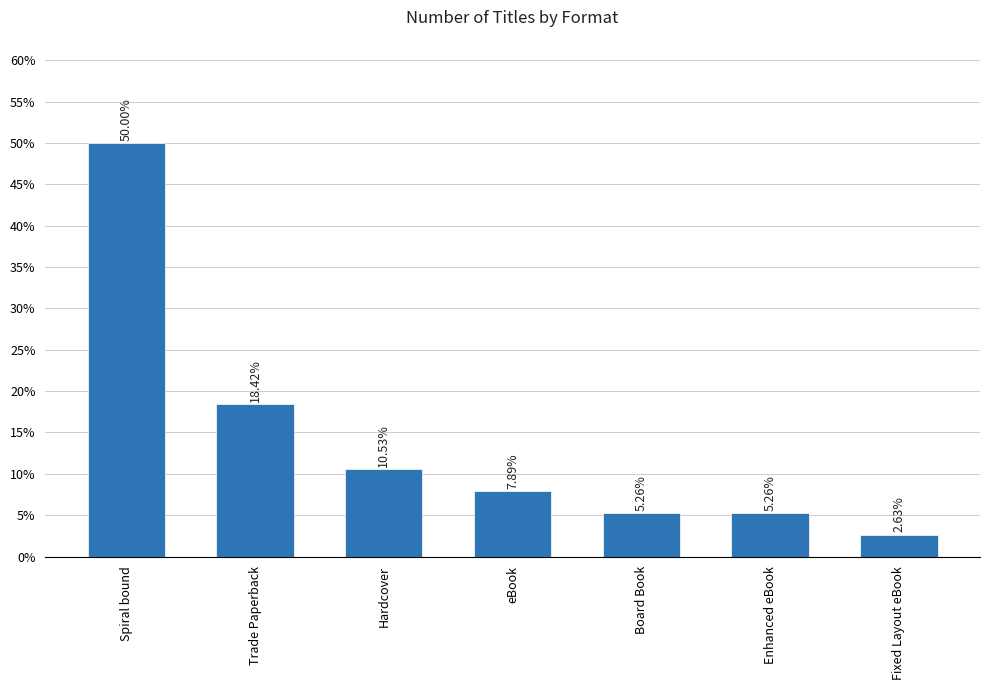

At which label does the data first exceed 7?

Spiral bound